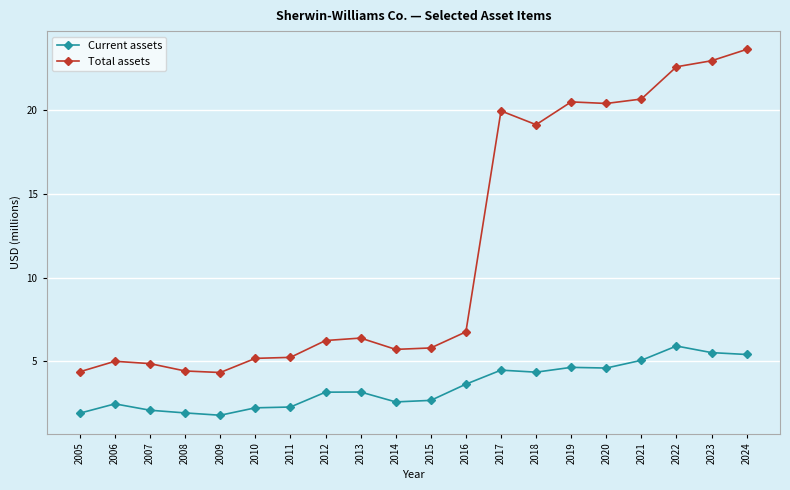

Is the value of Current assets at 2010 greater than the value of Total assets at 2024?

No